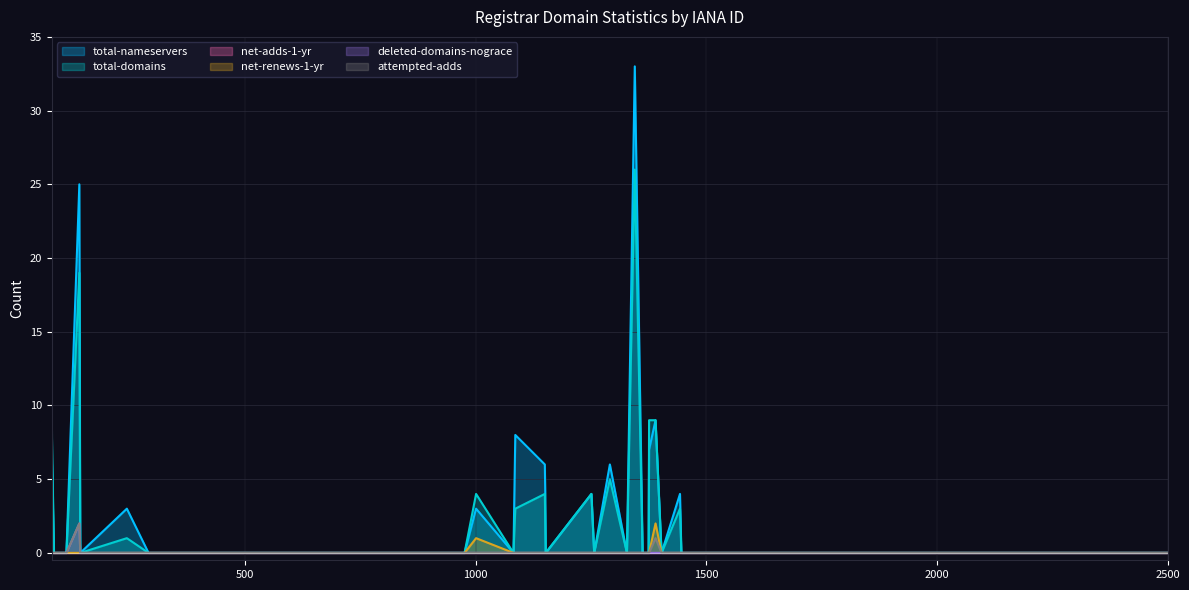

What is the greatest value displayed?

33